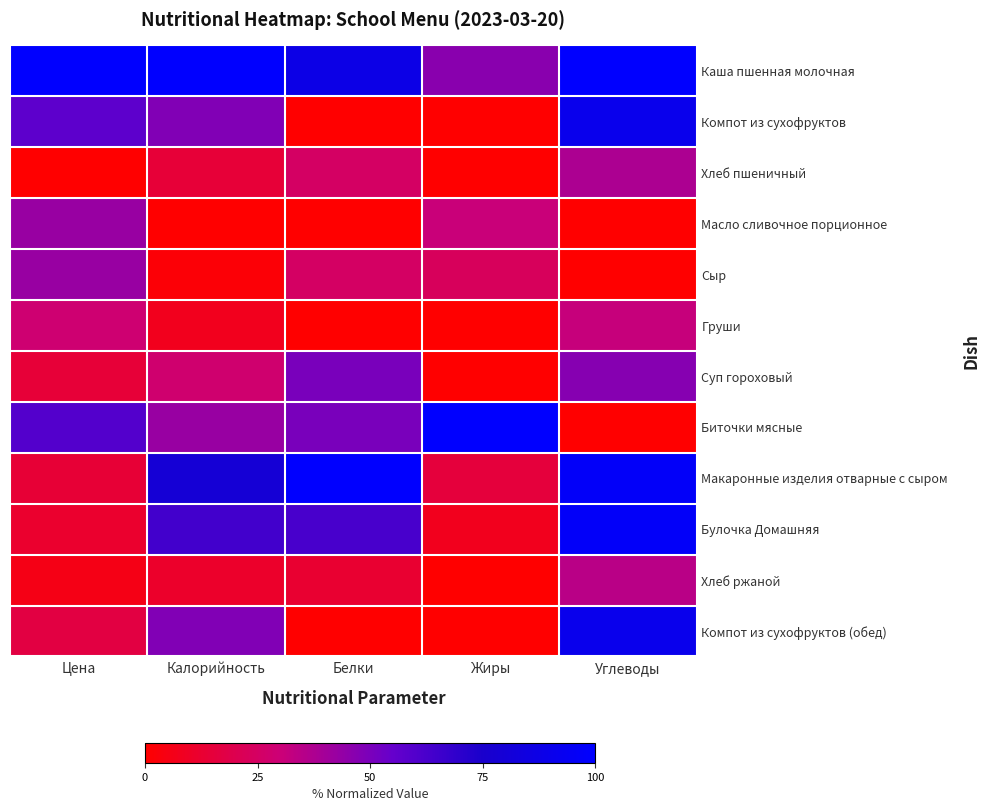

Which series has the largest range (max minus min)?

Биточки мясные